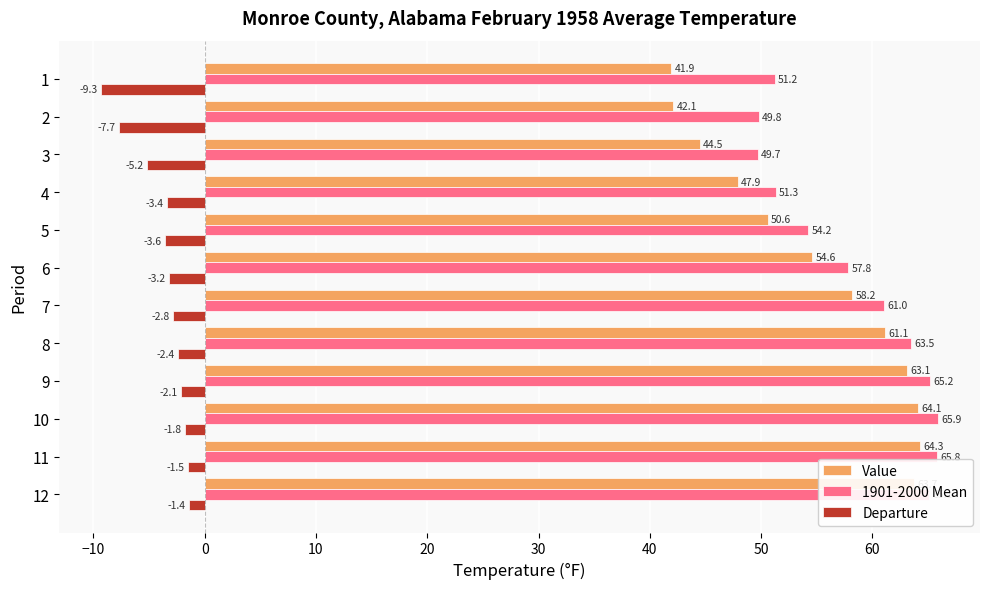

What is the maximum value shown in the chart?

65.9